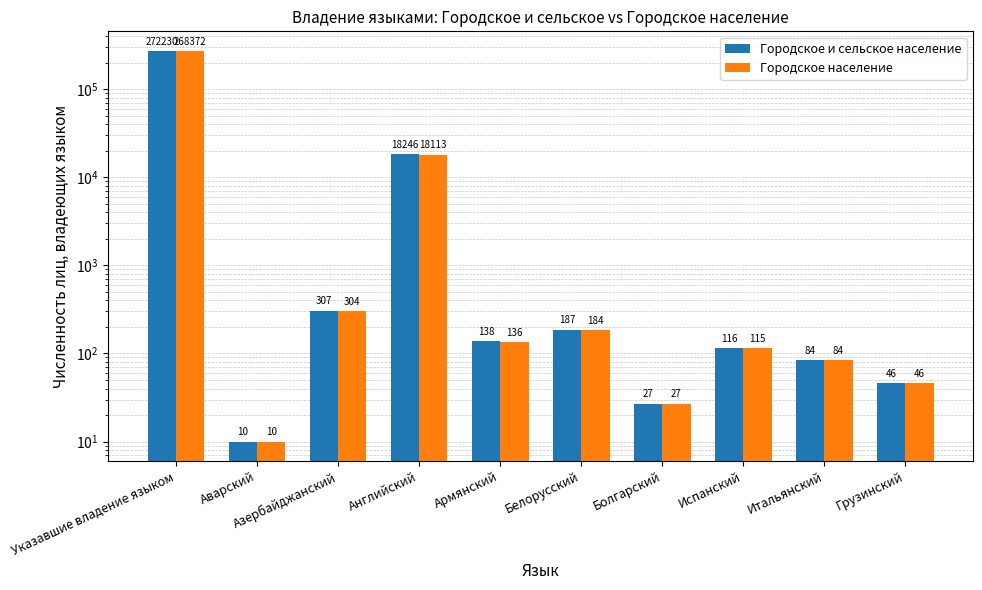

What is the value of the Городское население bar at the 8th from the left?

115